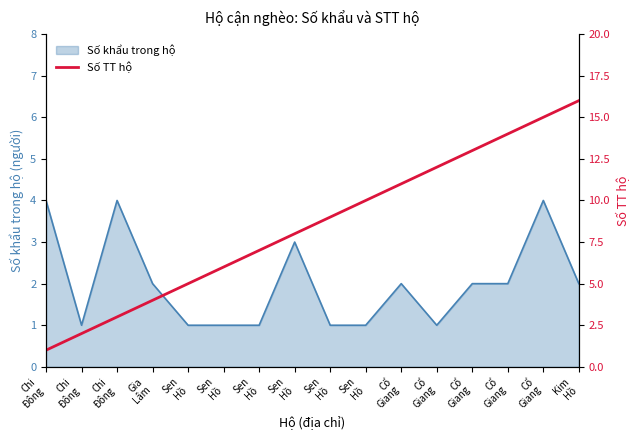

What is the label of the 6th point from the right?

Cổ
Giang